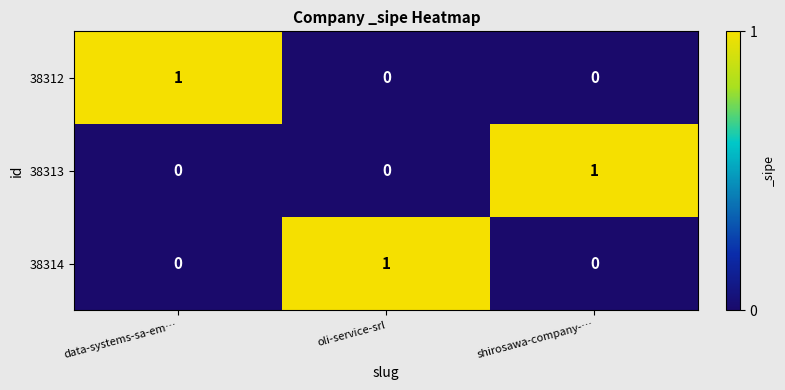

At how many categories does at least one series exceed 0?

3